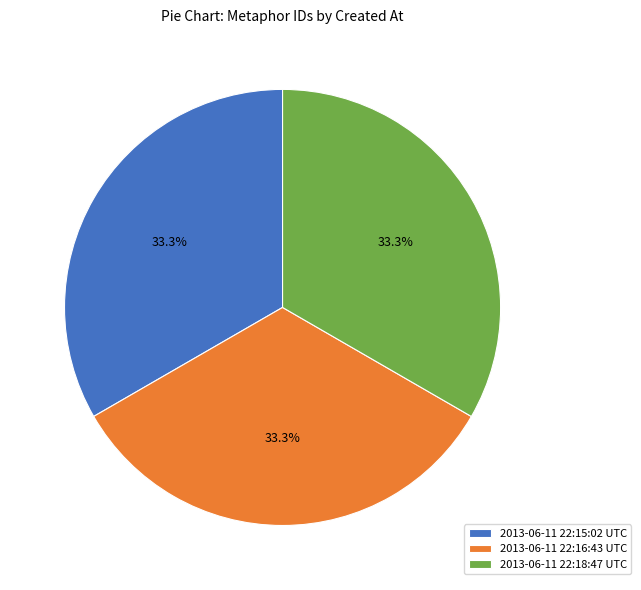

The 2013-06-11 22:16:43 UTC slice represents 33% of the pie. True or false?

True